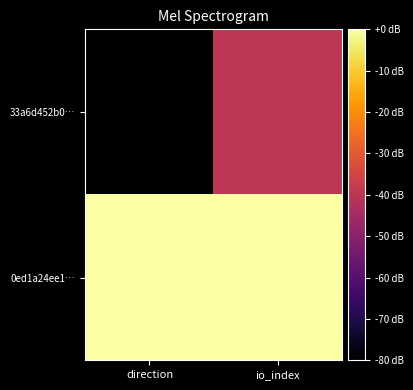

At which category is the sum across all series the highest?

io_index